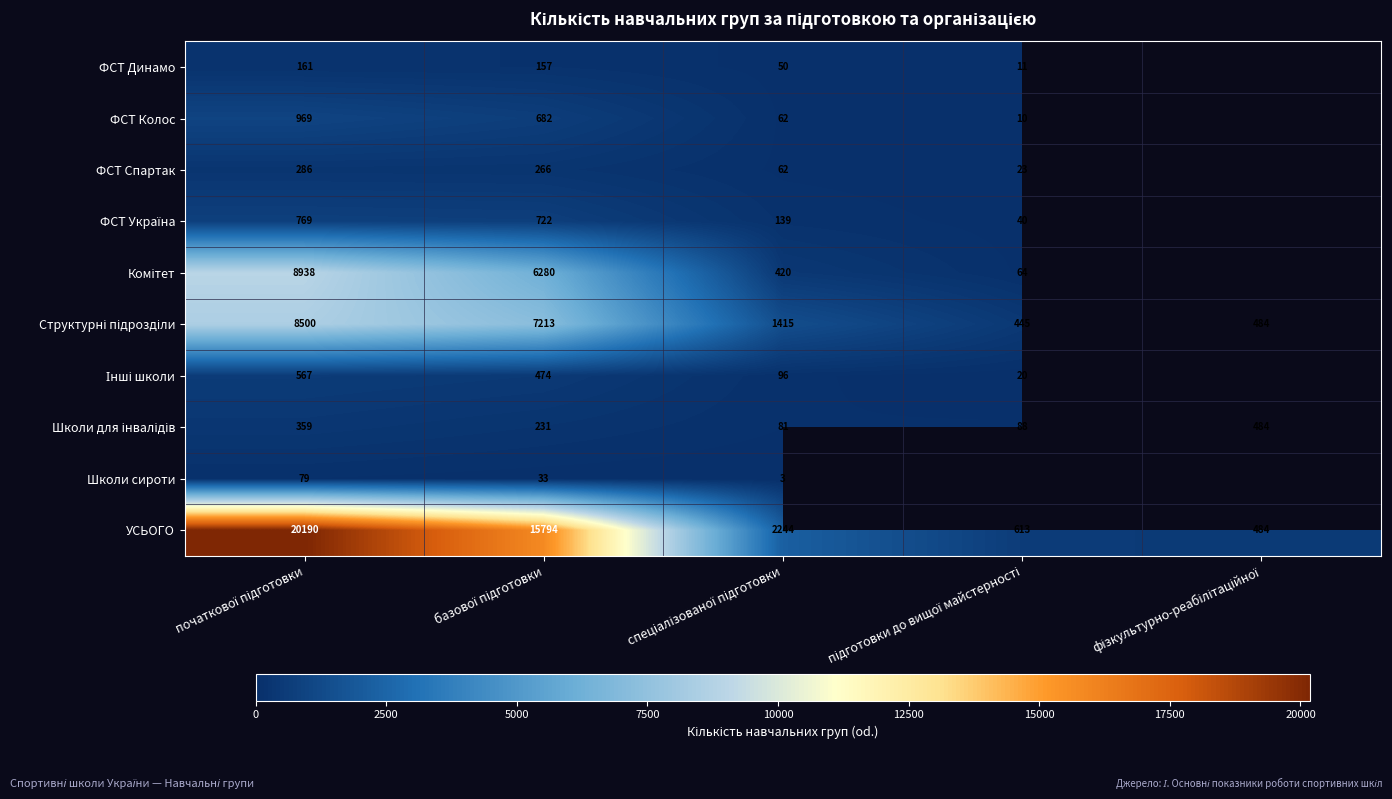

What is the highest value of the ФСТ Спартак series?

286.0